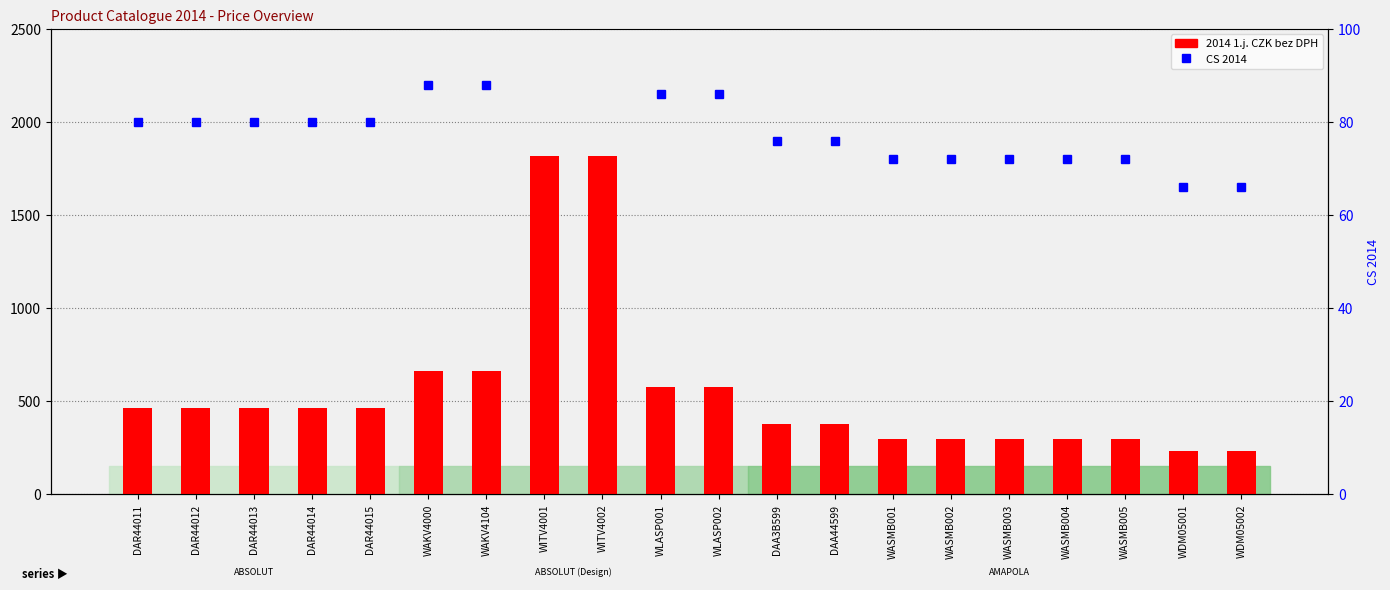

Reading left to right, transcribe all the data shown in this chart.

2014 1.j. CZK bez DPH: DAR44011=462.0	DAR44012=462.0	DAR44013=462.0	DAR44014=462.0	DAR44015=462.0	WAKV4000=660.0	WAKV4104=660.0	WITV4001=1817.5	WITV4002=1817.5	WLASP001=578.0	WLASP002=578.0	DAA3B599=379.5	DAA44599=379.5	WASMB001=297.0	WASMB002=297.0	WASMB003=297.0	WASMB004=297.0	WASMB005=297.0	WDM05001=230.5	WDM05002=230.5
CS 2014: DAR44011=80.0	DAR44012=80.0	DAR44013=80.0	DAR44014=80.0	DAR44015=80.0	WAKV4000=88.0	WAKV4104=88.0	WITV4001=110.0	WITV4002=110.0	WLASP001=86.0	WLASP002=86.0	DAA3B599=76.0	DAA44599=76.0	WASMB001=72.0	WASMB002=72.0	WASMB003=72.0	WASMB004=72.0	WASMB005=72.0	WDM05001=66.0	WDM05002=66.0